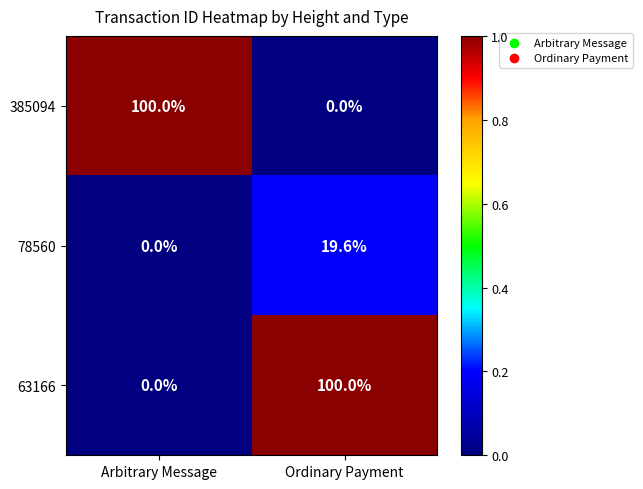

What is the spread (max minus min) of values at Ordinary Payment?

100.0